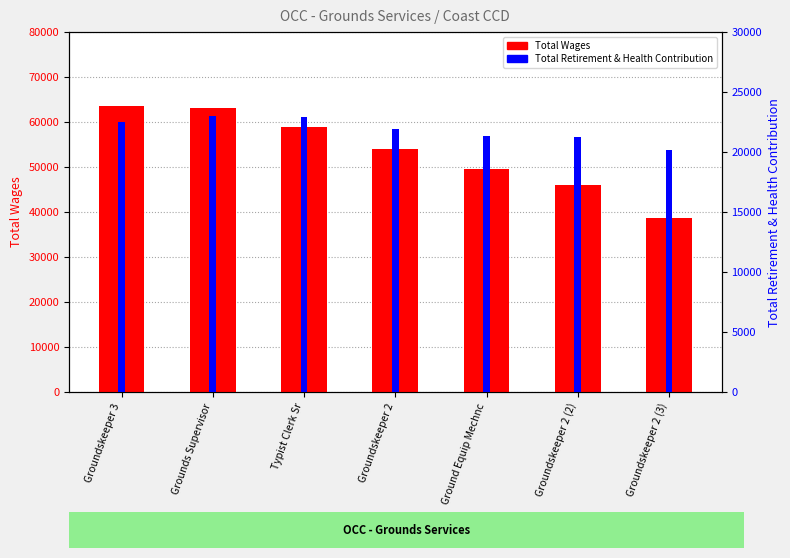

At which label is Total Wages closest to 51109?

Ground Equip Mechnc